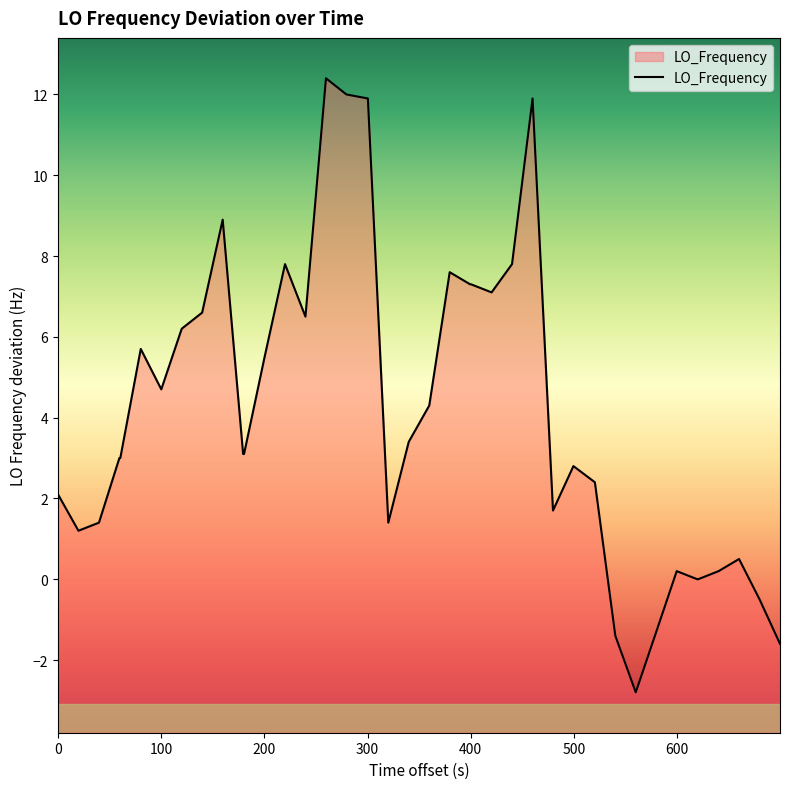

Is it true that the value at 18 is 0.9?

False